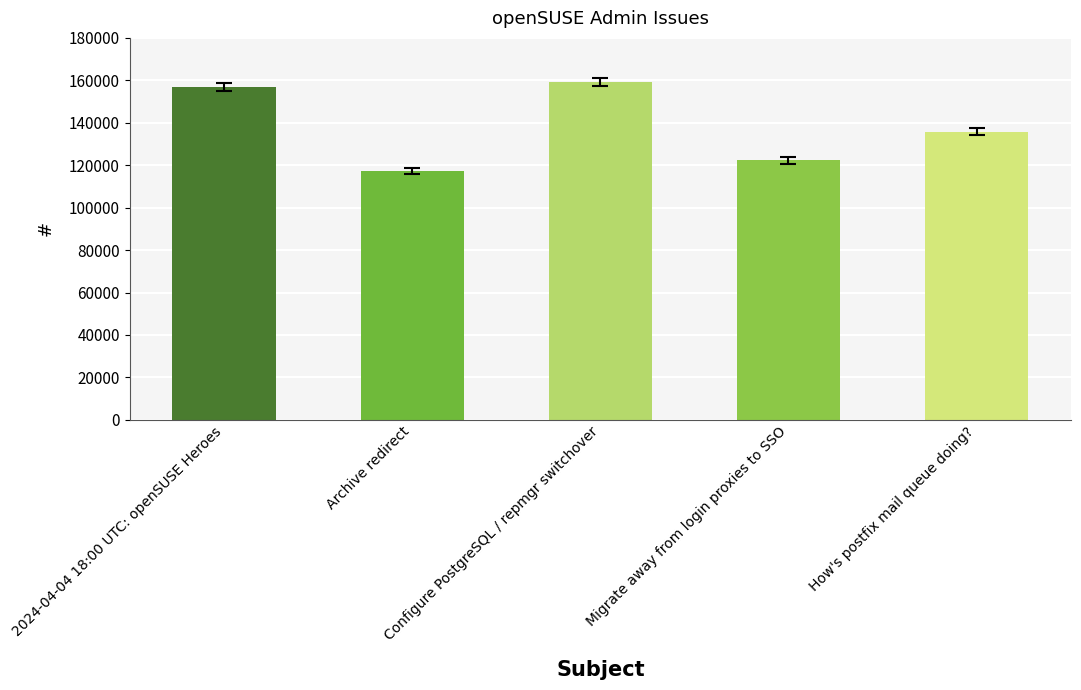

What is the greatest value displayed?

159267